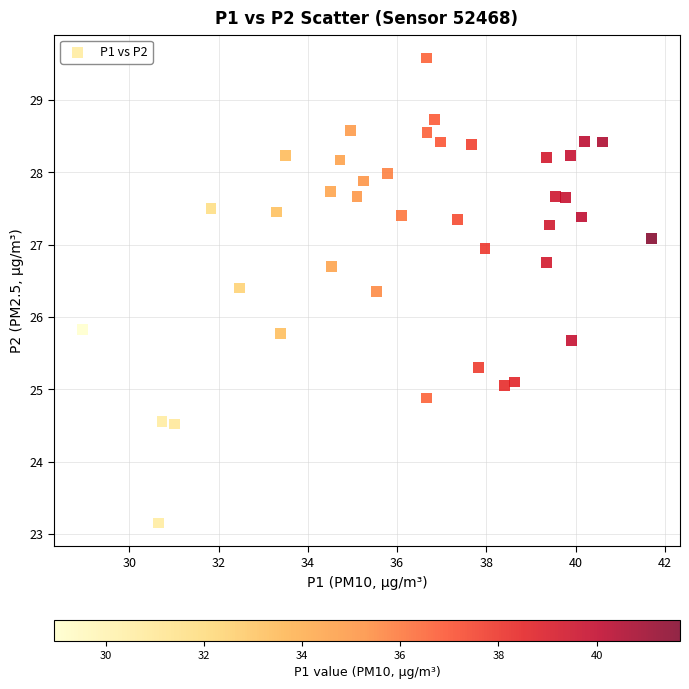

What is the range of Y values (max minus min)?

6.4